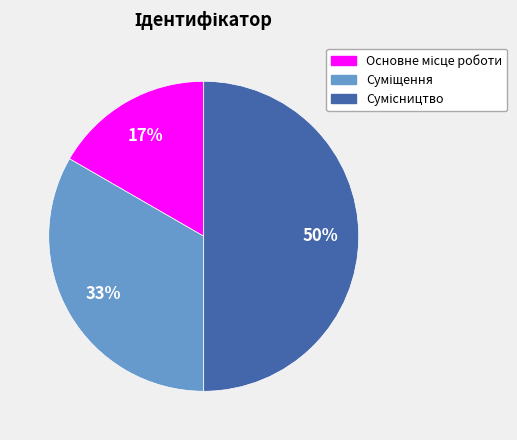

To the nearest percent, what is the difference between the largest and smallest slice percentages?

33%